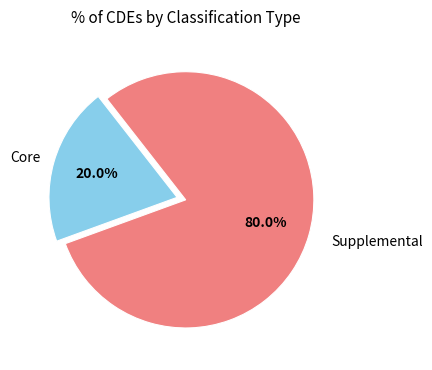

Does any single category account for the majority?

Yes